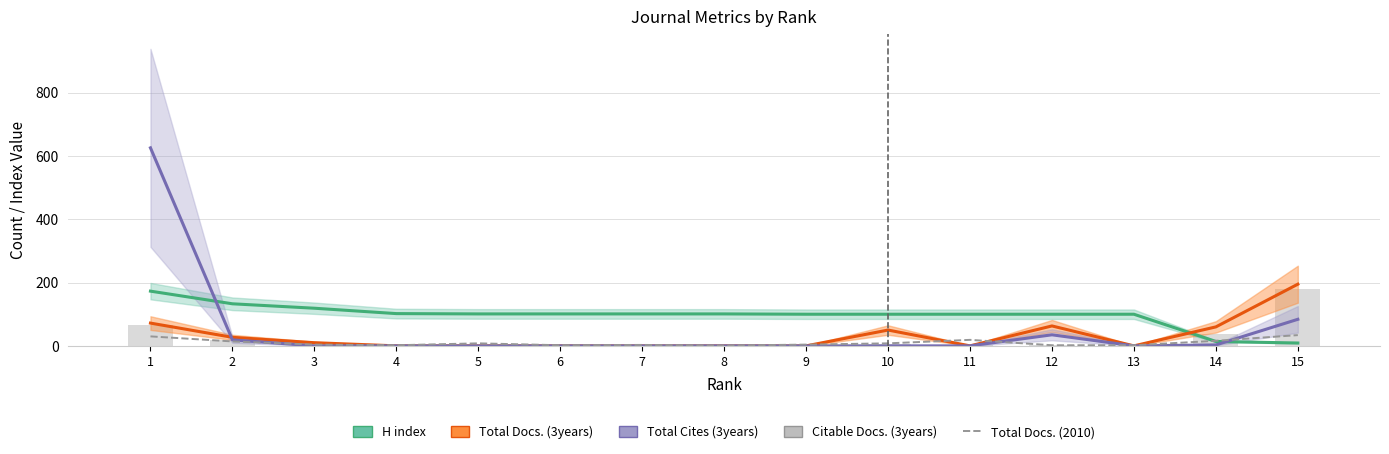

List the labels in order of Total Docs. (3years) value, largest first.

15, 1, 12, 14, 10, 2, 3, 4, 5, 6, 7, 8, 9, 11, 13